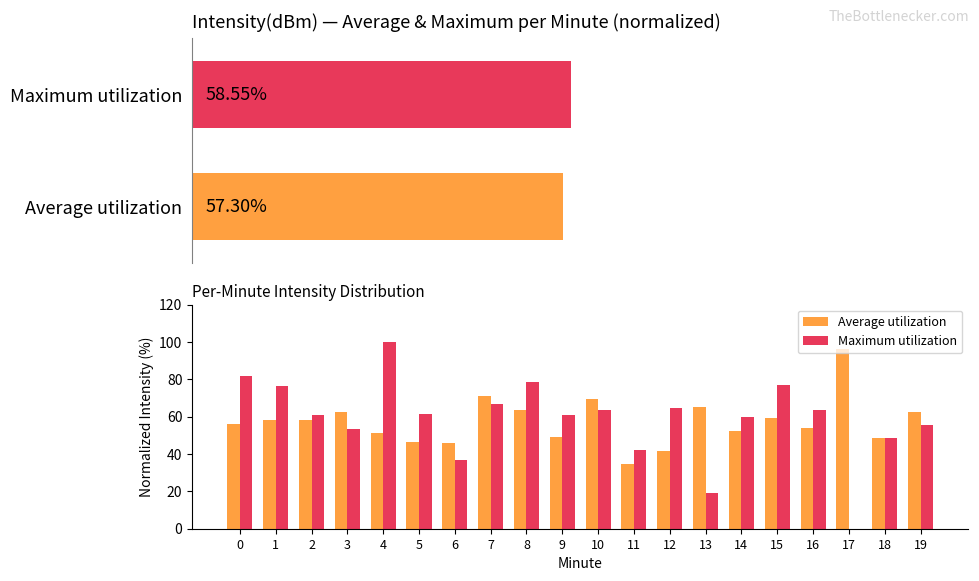

What is the spread (max minus min) of values at 4?

48.8